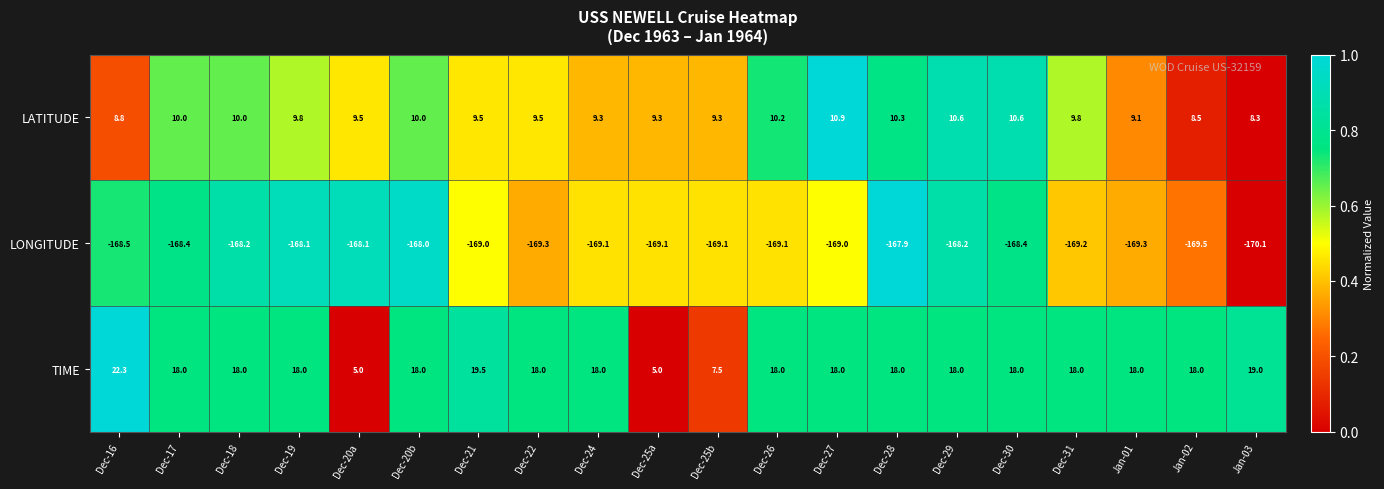

Rank the series by their maximum value, from lowest to highest.

LONGITUDE, LATITUDE, TIME